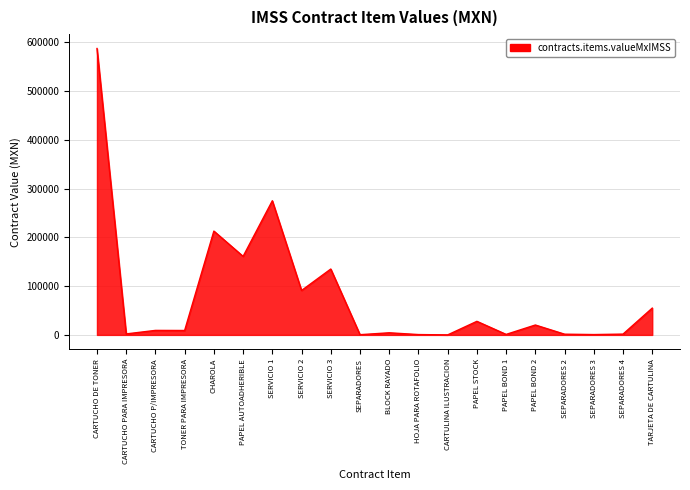

How many values are below 9239?

10